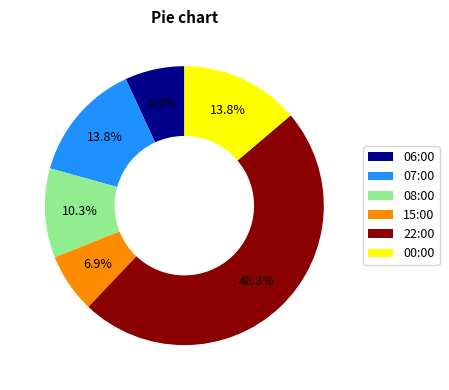

How many slices are in this pie chart?

6